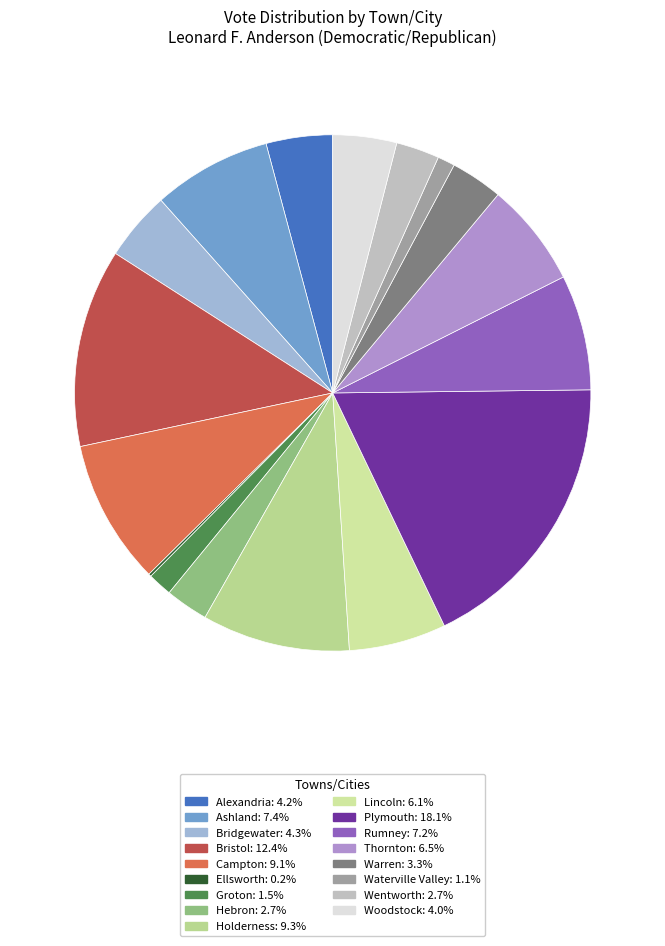

Rank the categories by value from lowest to highest.

Ellsworth, Waterville Valley, Groton, Hebron, Wentworth, Warren, Woodstock, Alexandria, Bridgewater, Lincoln, Thornton, Rumney, Ashland, Campton, Holderness, Bristol, Plymouth